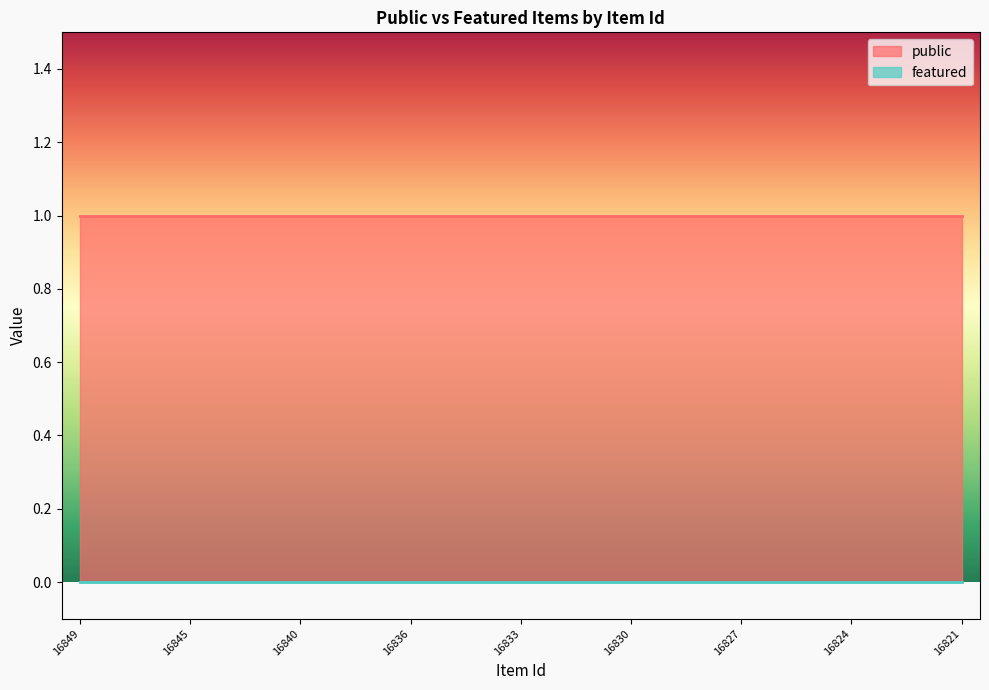

Which series has the widest spread of values?

public